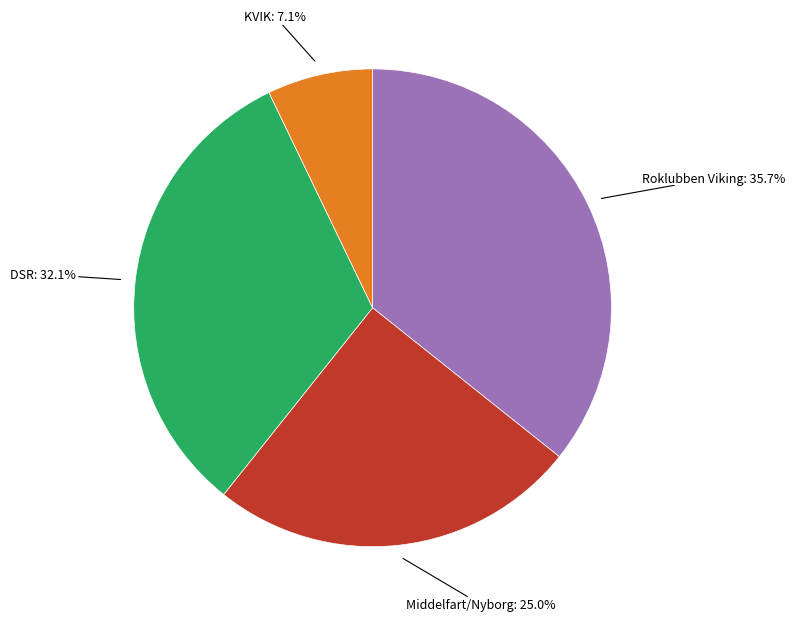

Does any single category account for the majority?

No